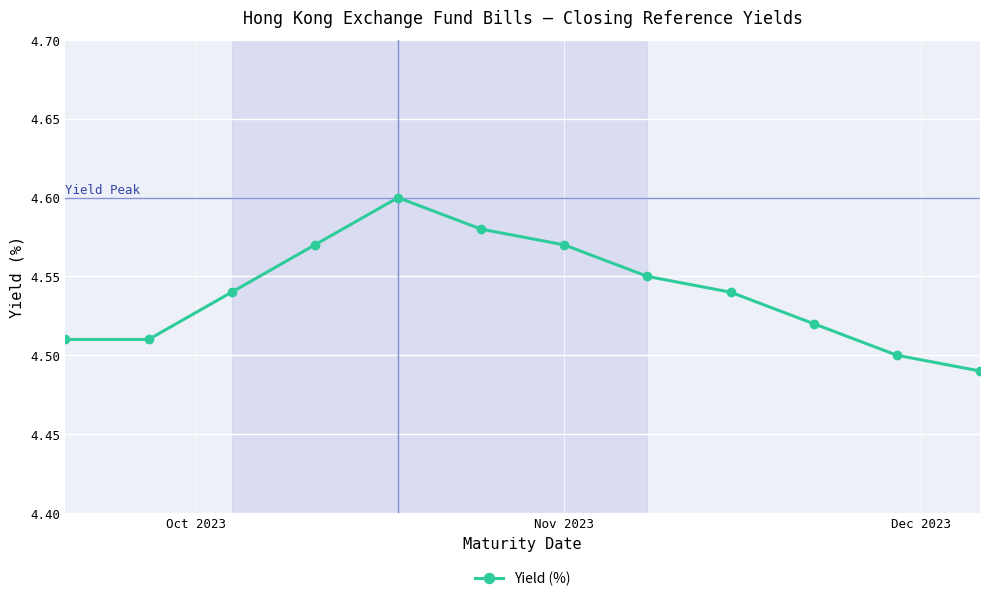

How many points are higher than both their immediate neighbors (excluding endpoints)?

1